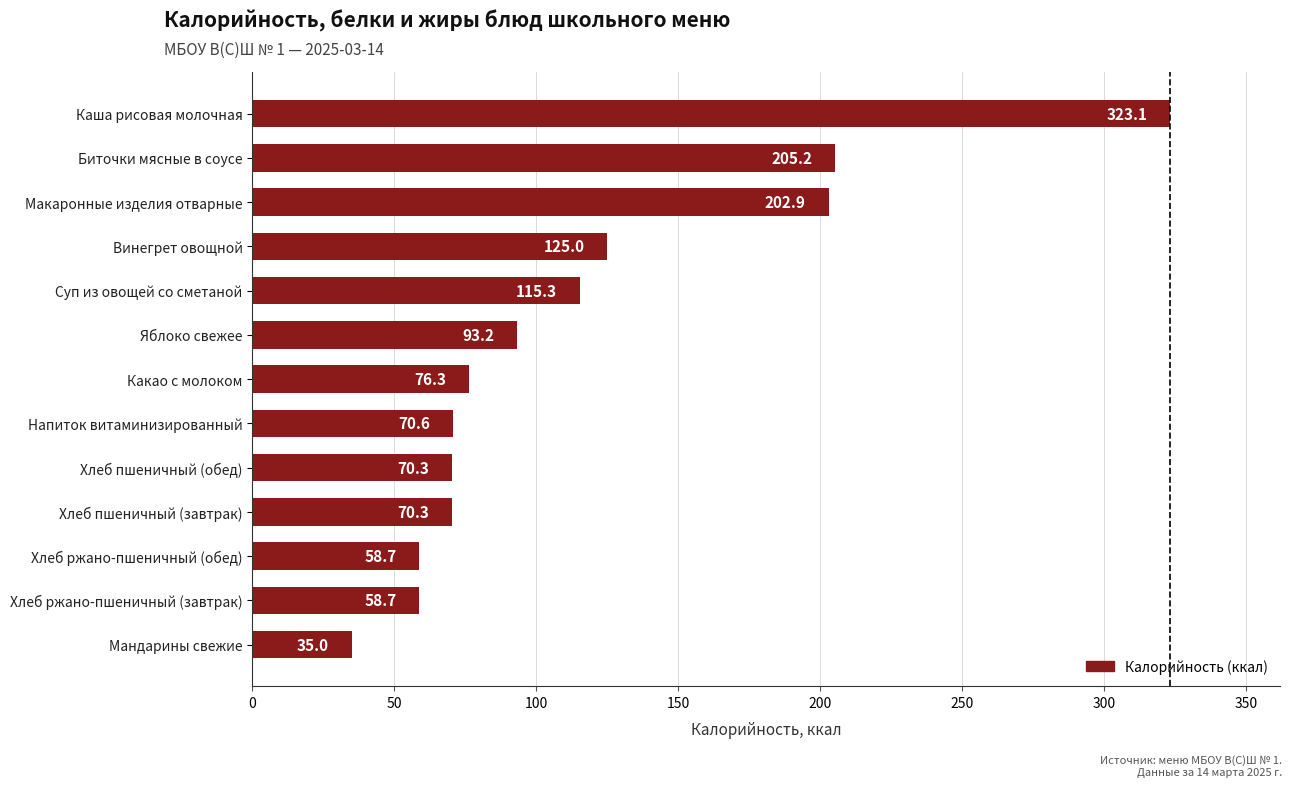

What is the difference between the maximum and second lowest values?

264.4